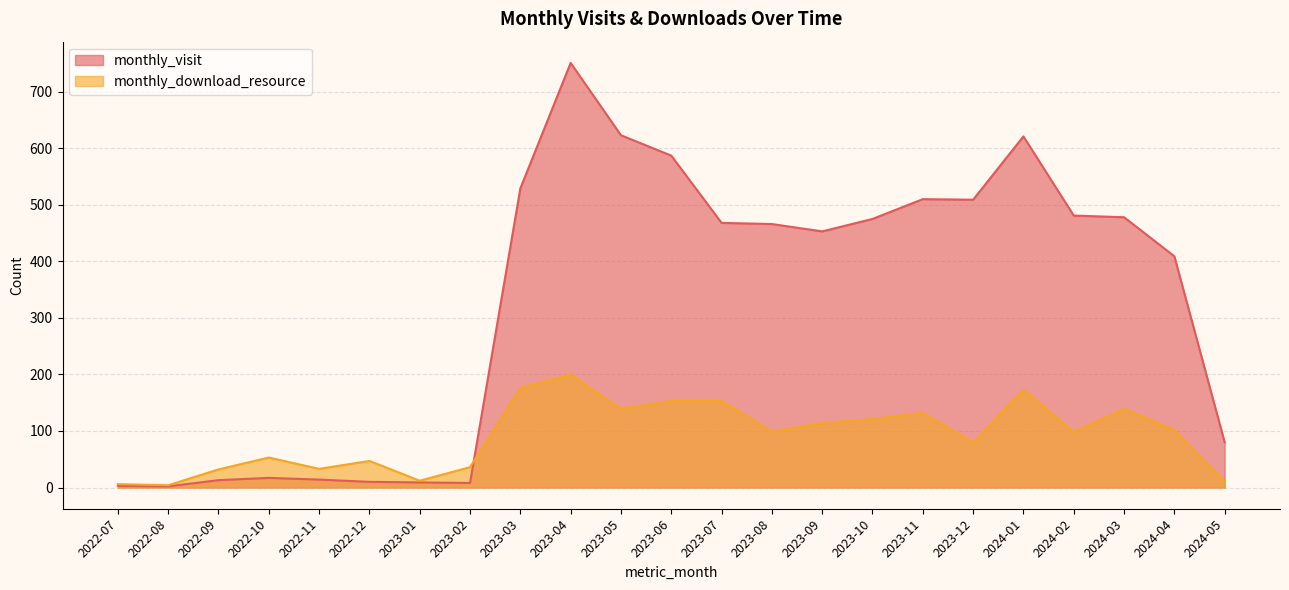

What is the value of the monthly_download_resource point at the 11th from the left?

139